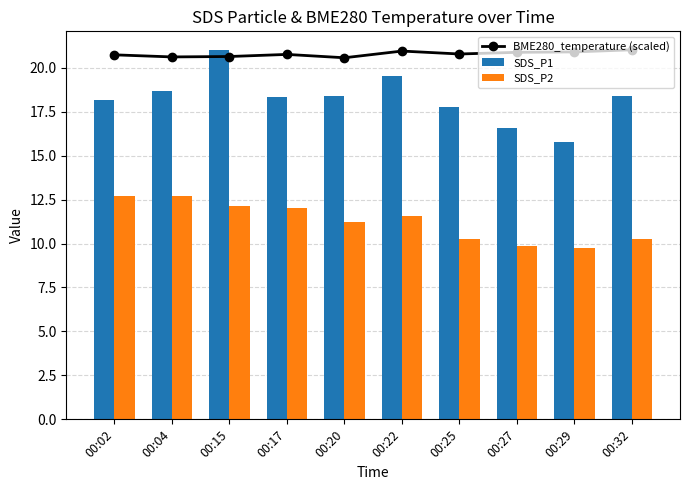

Reading left to right, what are all the values shown in this chart?

BME280_temperature (scaled): 20.7	20.6	20.6	20.8	20.6	20.9	20.8	20.9	20.9	21.0
SDS_P1: 18.1	18.6	21.0	18.4	18.4	19.5	17.8	16.6	15.8	18.4
SDS_P2: 12.7	12.7	12.2	12.0	11.2	11.6	10.3	9.9	9.8	10.3